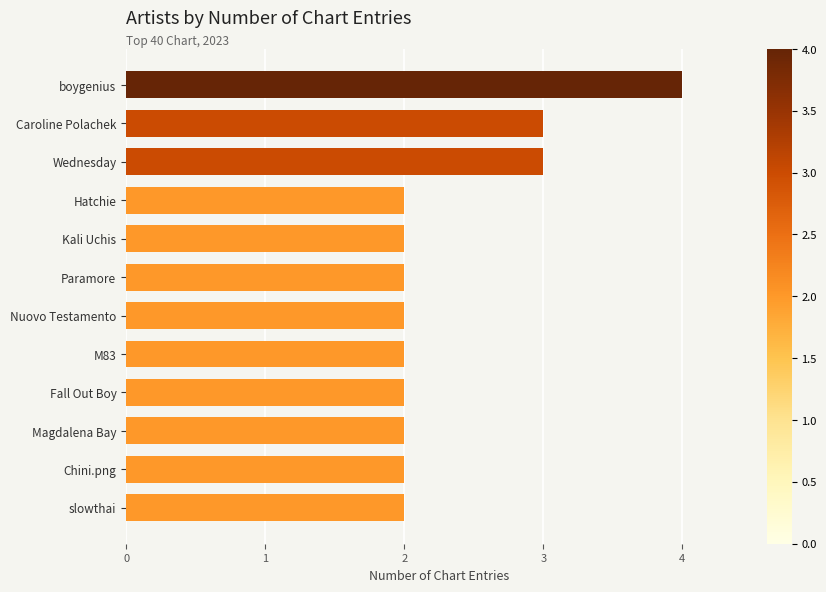

What is the ratio of the value at Magdalena Bay to the value at Caroline Polachek?

0.7